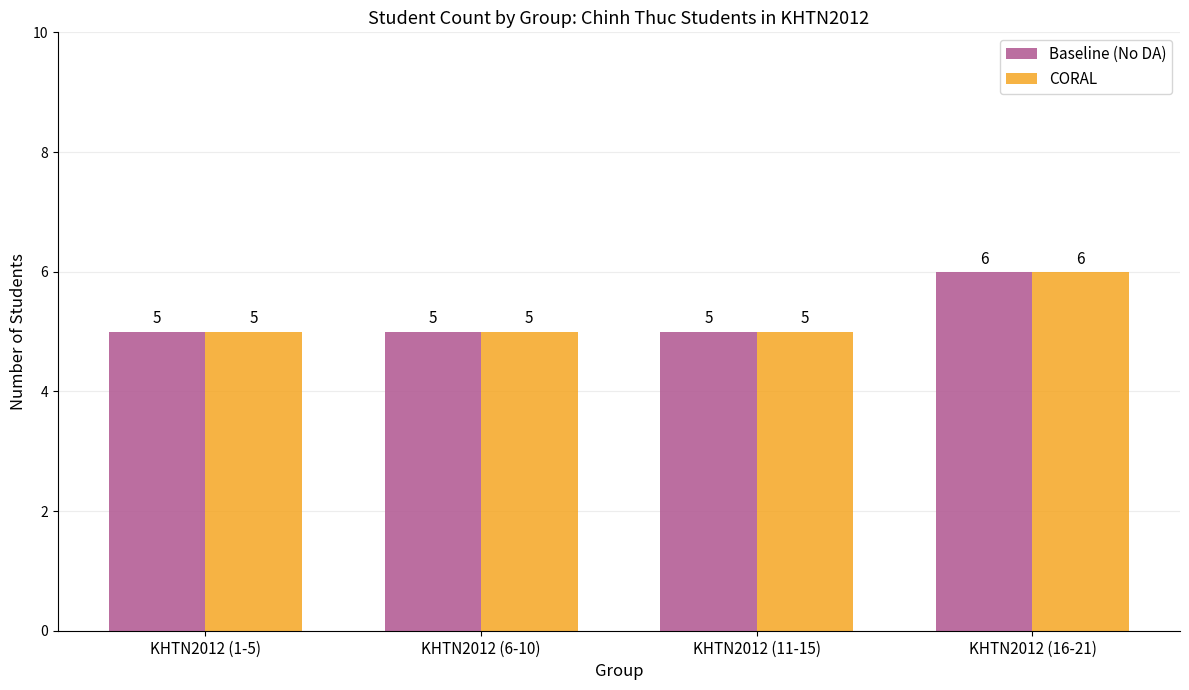

What is the average value of the Baseline (No DA) series?

5